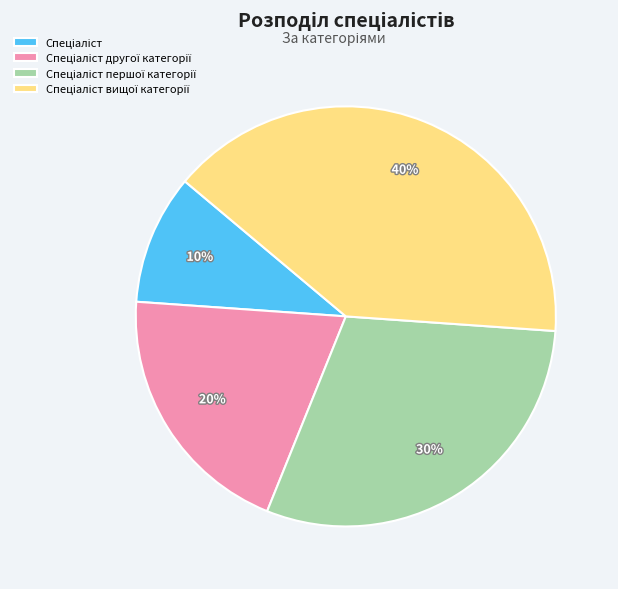

Does any single category account for the majority?

No